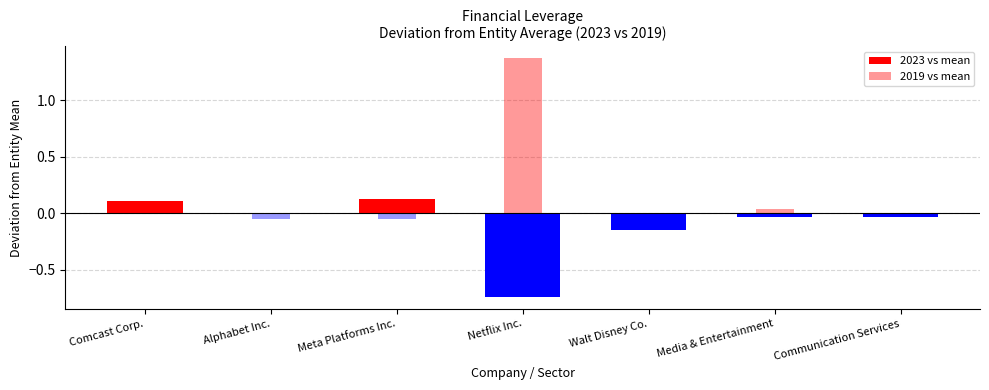

Reading left to right, list all the values displayed in this chart.

2023 vs mean: Comcast Corp.=0.1	Alphabet Inc.=0.0	Meta Platforms Inc.=0.1	Netflix Inc.=-0.7	Walt Disney Co.=-0.1	Media & Entertainment=-0.0	Communication Services=-0.0
2019 vs mean: Comcast Corp.=0.1	Alphabet Inc.=-0.0	Meta Platforms Inc.=-0.1	Netflix Inc.=1.4	Walt Disney Co.=-0.0	Media & Entertainment=0.0	Communication Services=-0.0